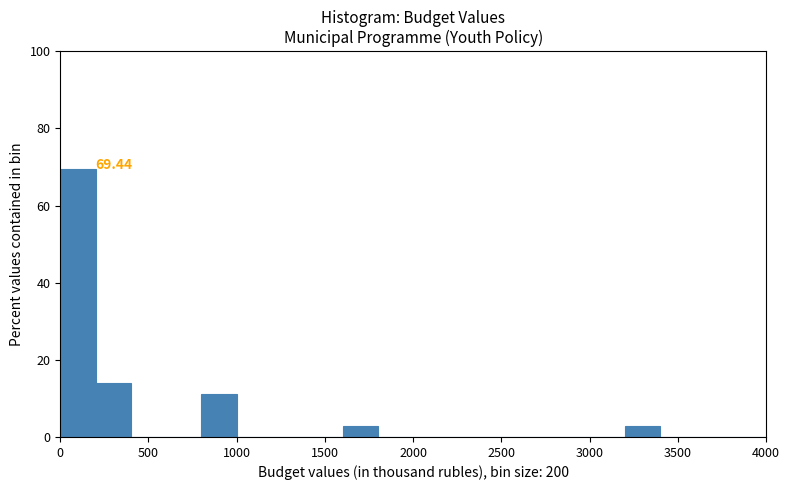

Which range on the x-axis has the tallest bar?

0 to 200